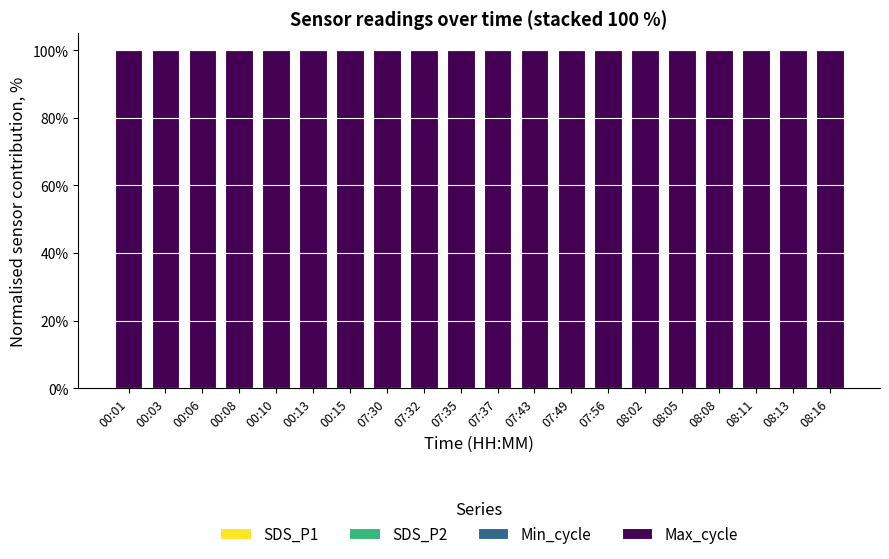

Are the bars grouped side by side (vs. stacked)?

No